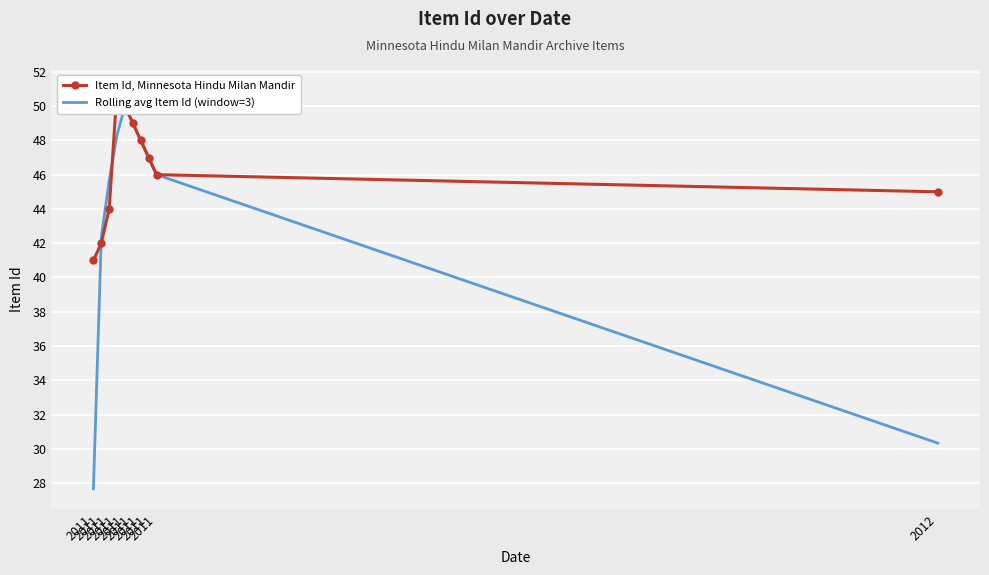

True or false: Item Id, Minnesota Hindu Milan Mandir has a value of 48.0 at 2011.

True